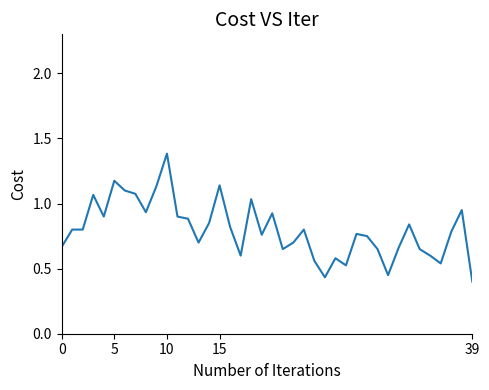

What is the maximum value shown in the chart?

1.4